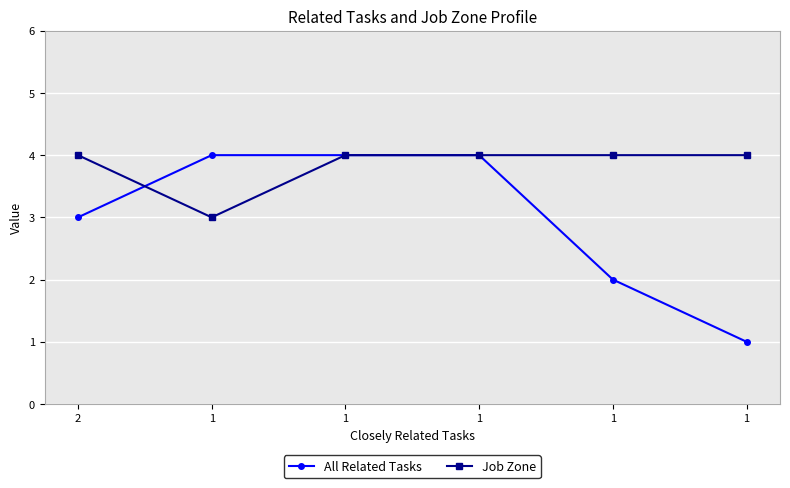

Rank the series at 1 from highest to lowest value.

All Related Tasks, Job Zone